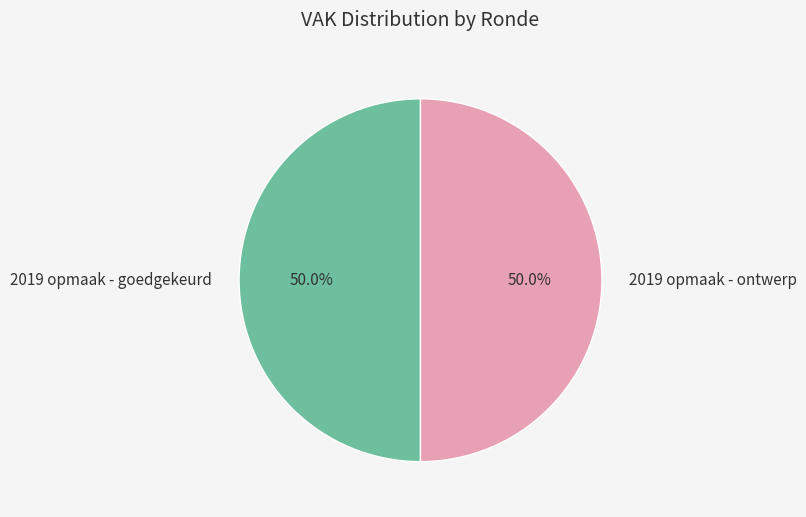

How much of the chart is everything except 2019 opmaak - ontwerp?

50.0%